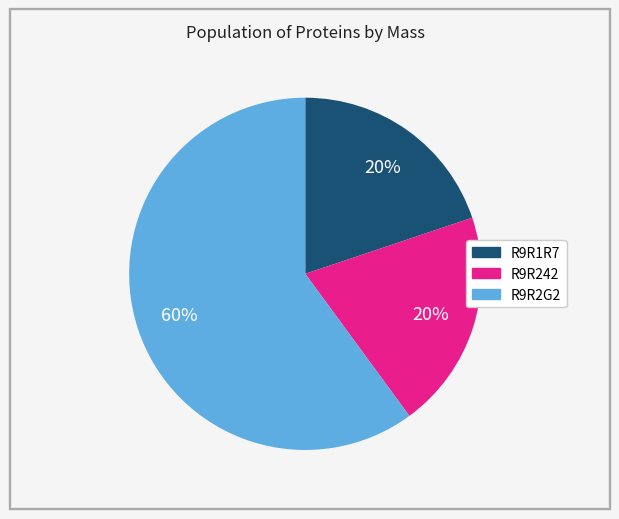

What percentage is the R9R242 slice, to the nearest percent?

20%